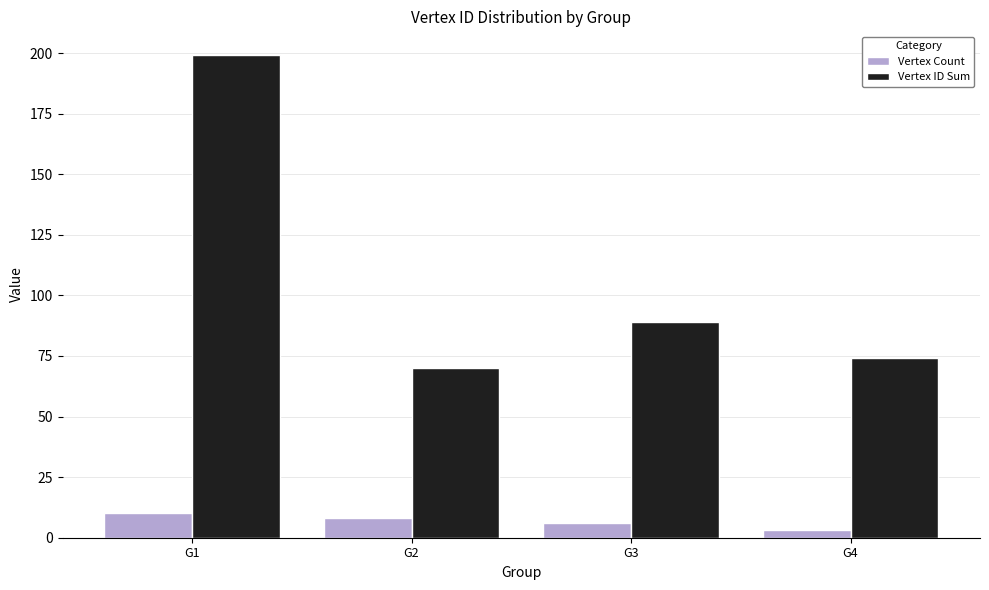

How many data points does each series have?

4